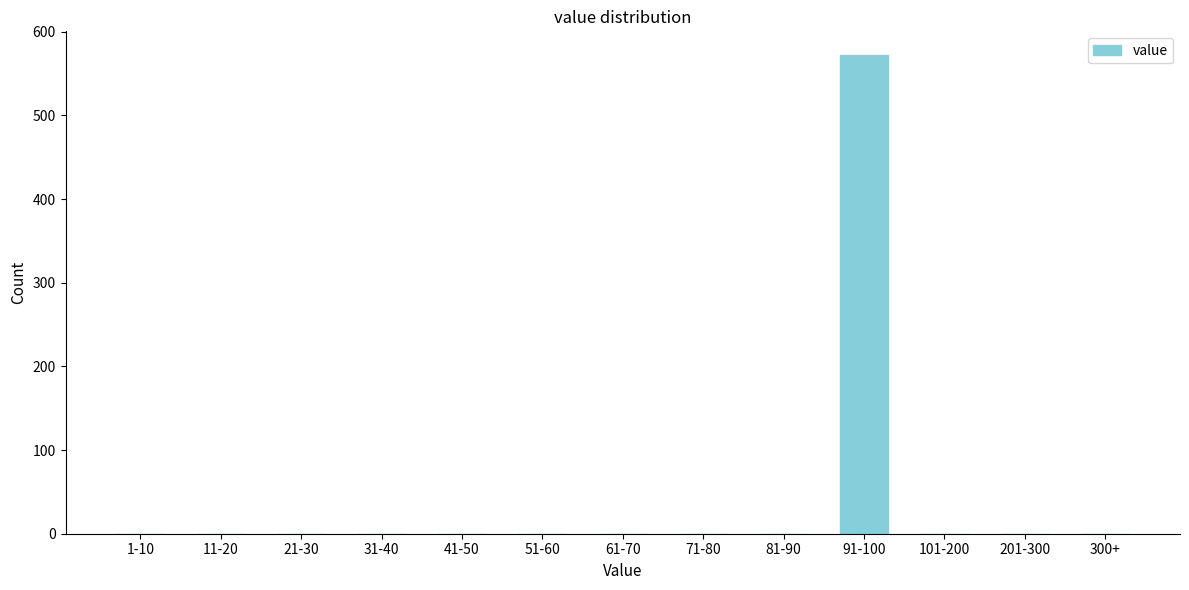

Reading left to right, what are all the values shown in this chart?

1-10=0	11-20=0	21-30=0	31-40=0	41-50=0	51-60=0	61-70=0	71-80=0	81-90=0	91-100=572	101-200=0	201-300=0	300+=0